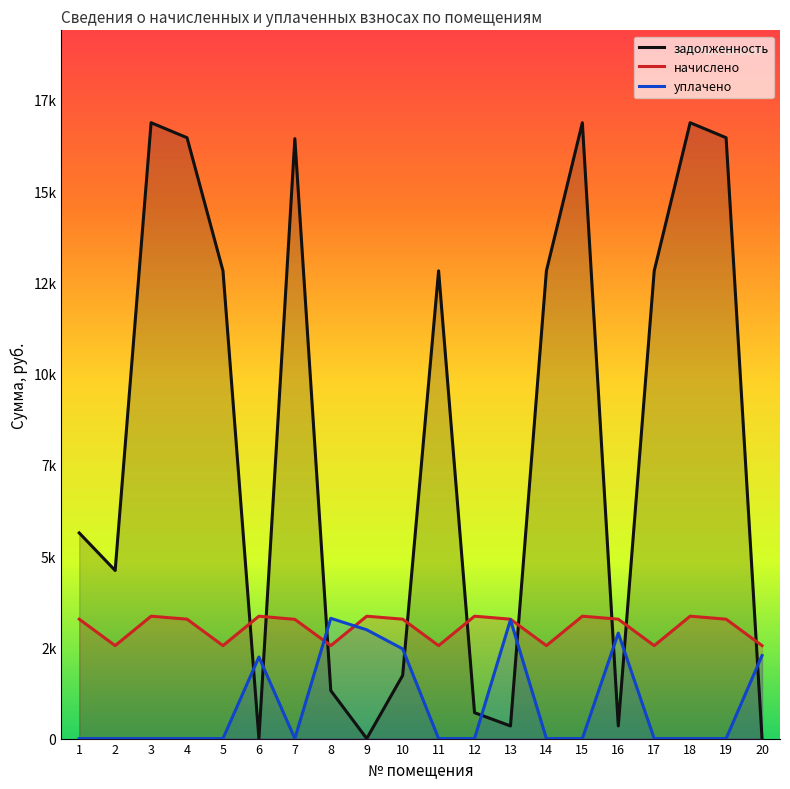

After their last crossing, which series has the higher values: начислено or задолженность?

начислено